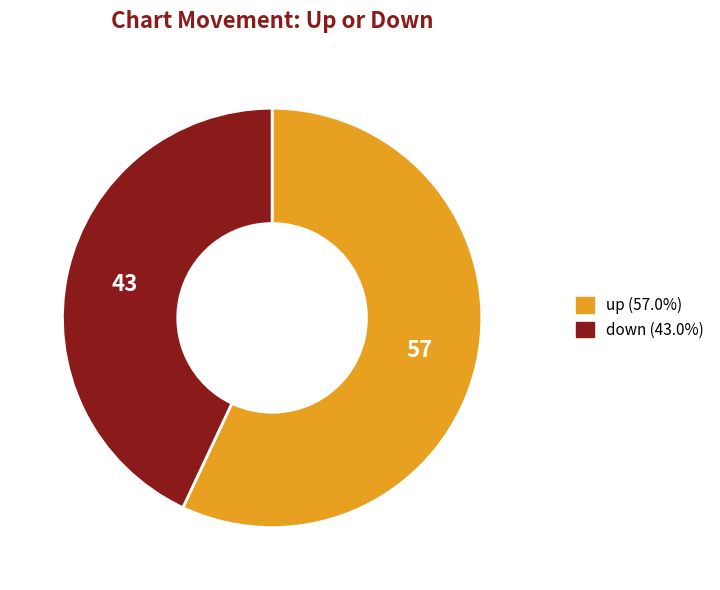

Count the number of slices in the pie.

2